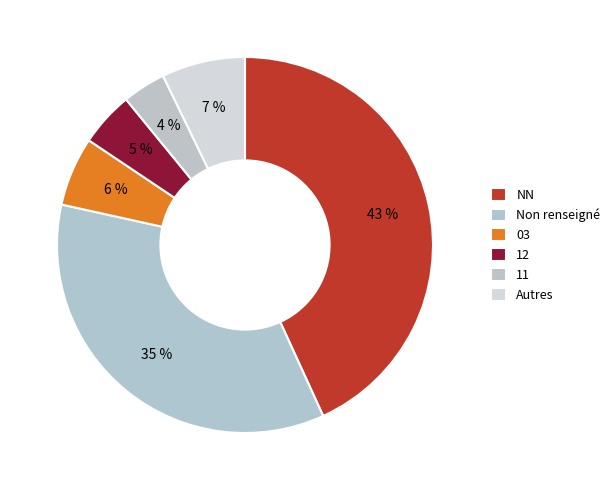

What percentage is the NN slice, to the nearest percent?

43%